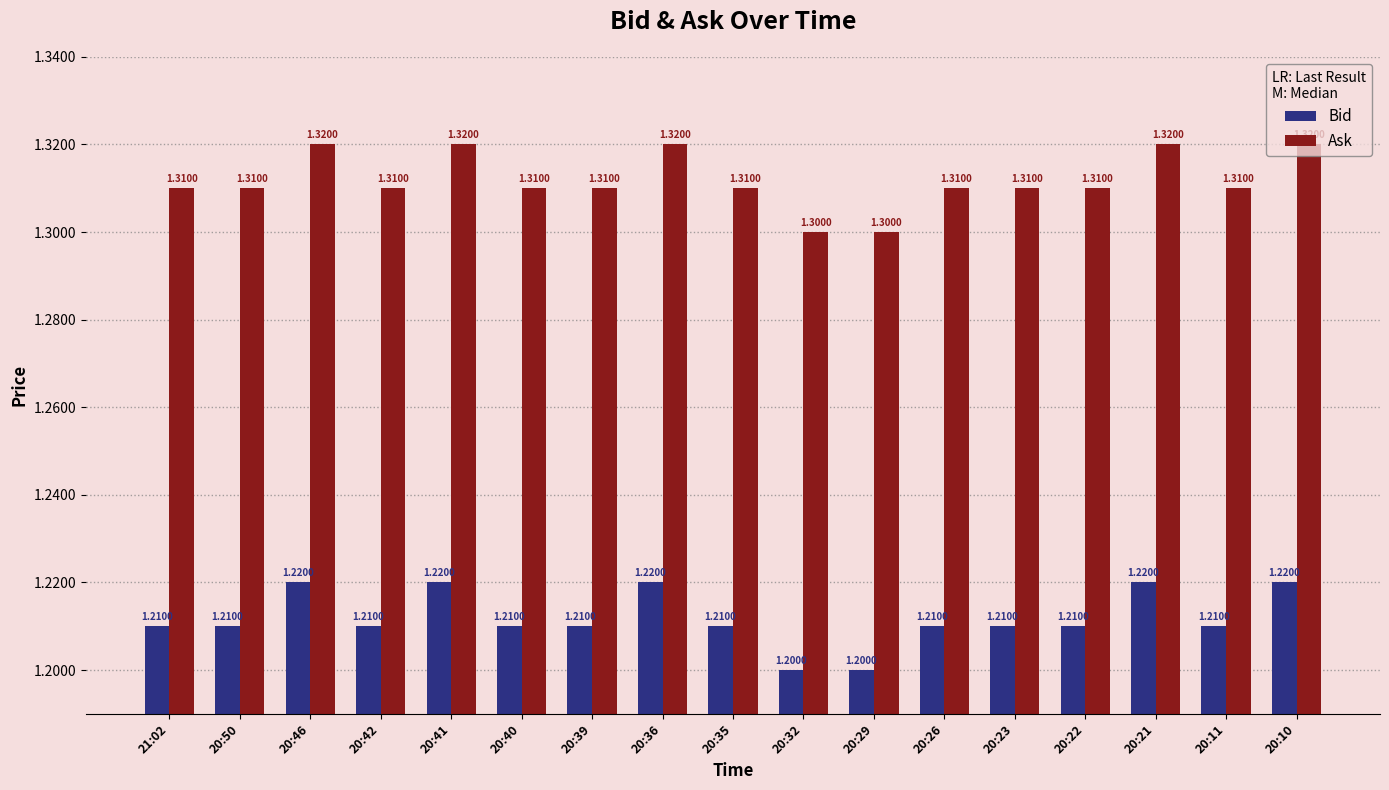

How many bars are there in each group?

2